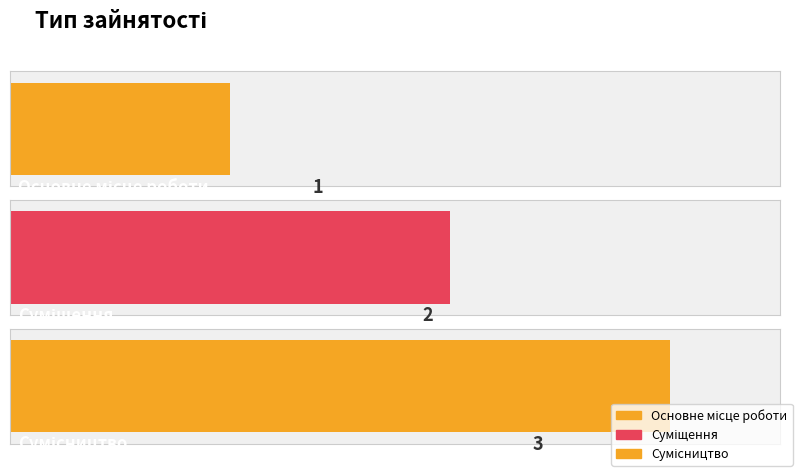

Which category has the lowest value across all series?

Основне місце роботи